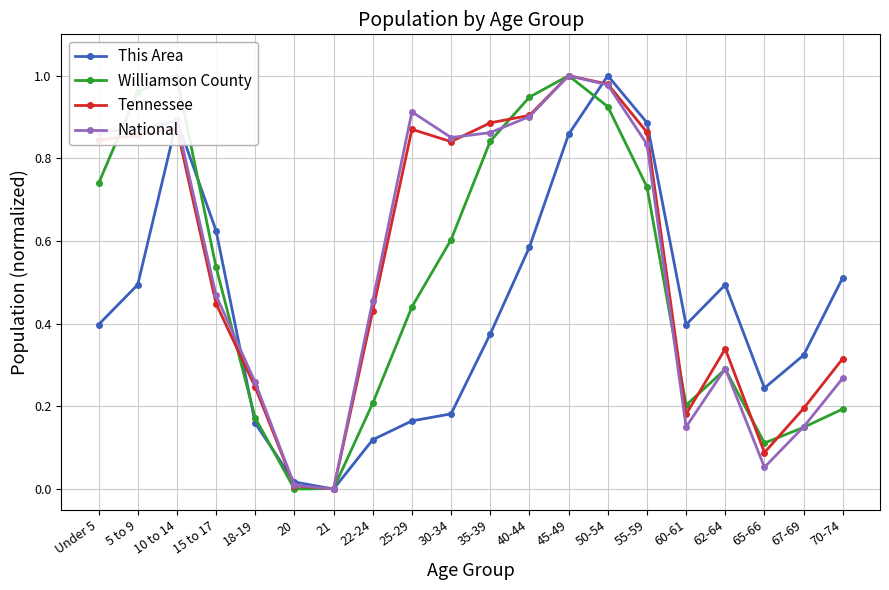

What is the label of the 2nd point from the left?

5 to 9